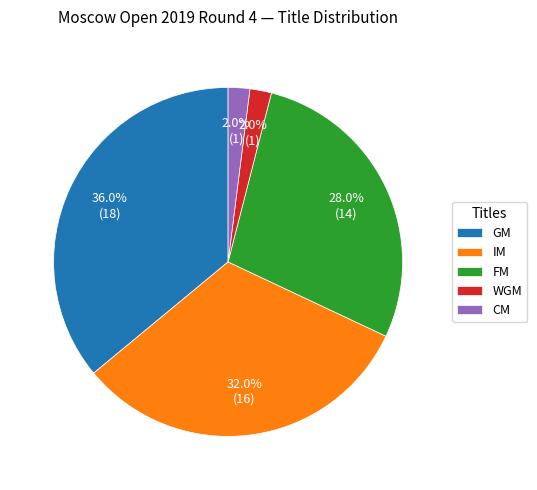

Is it true that CM is 12% of the pie?

False